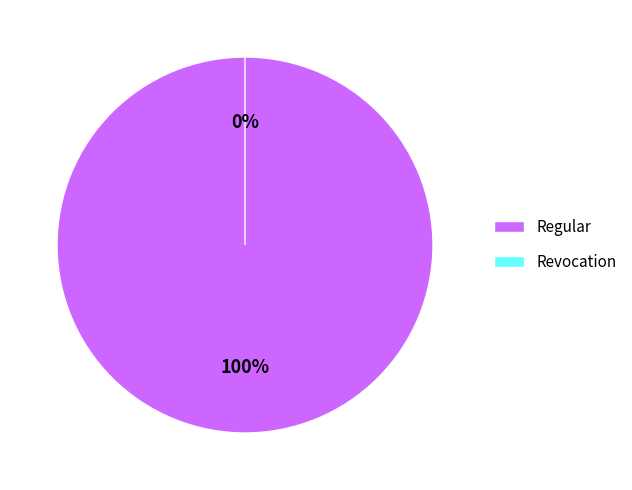

Which slice represents more than half of the pie?

Regular